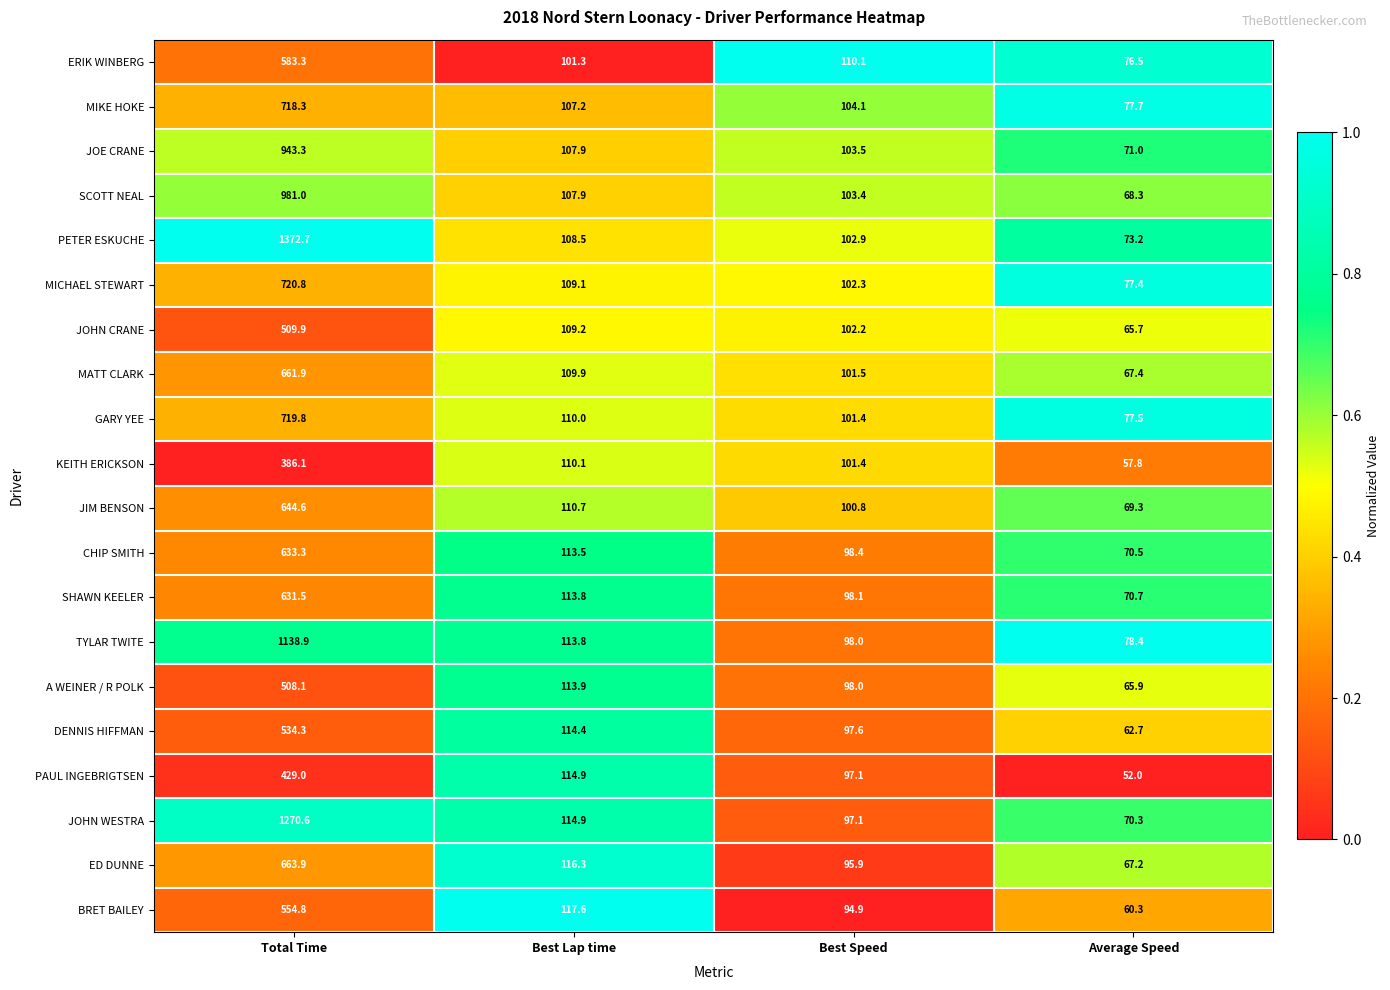

Is it true that KEITH ERICKSON equals 386.1 at Total Time?

True